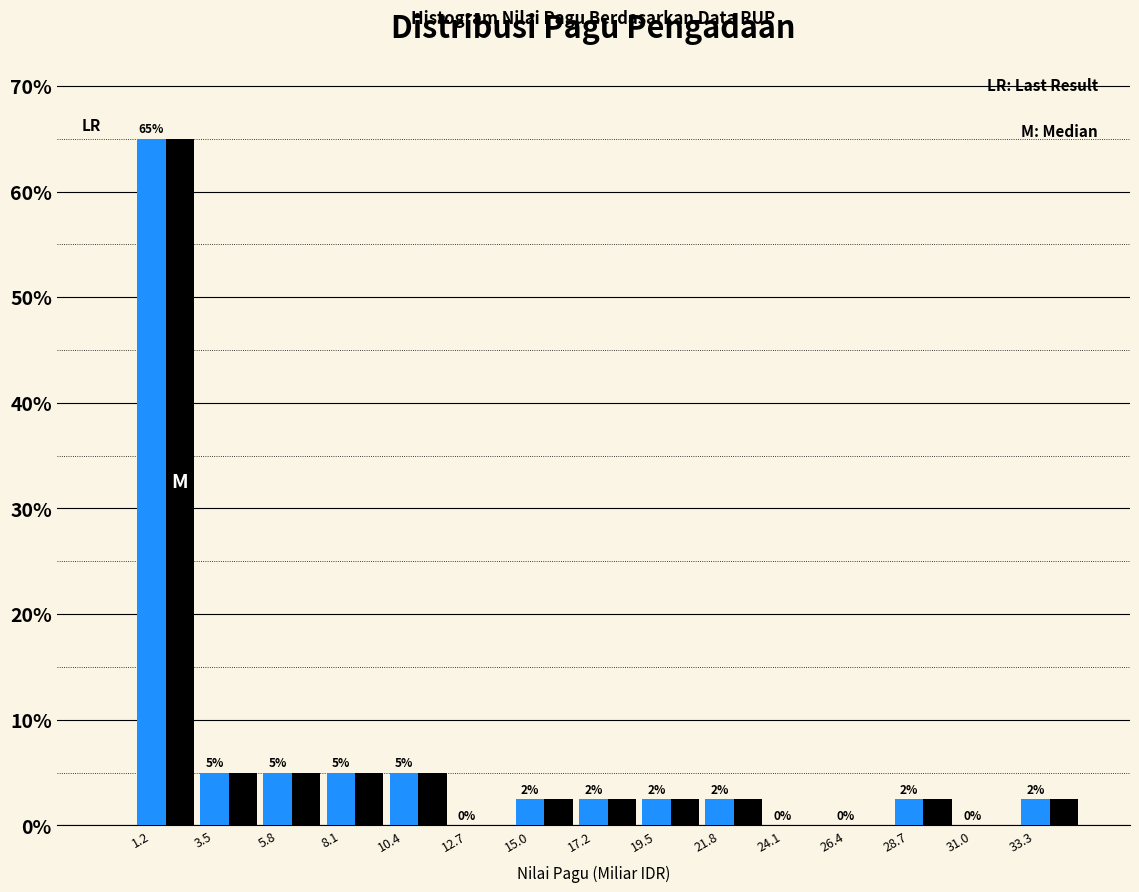

At which category is the sum across all series the highest?

1.2